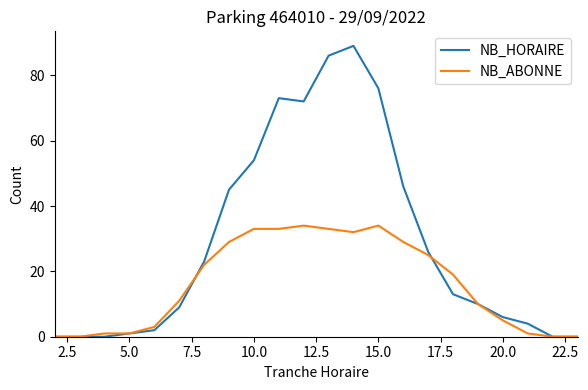

Which series has the widest spread of values?

NB_HORAIRE